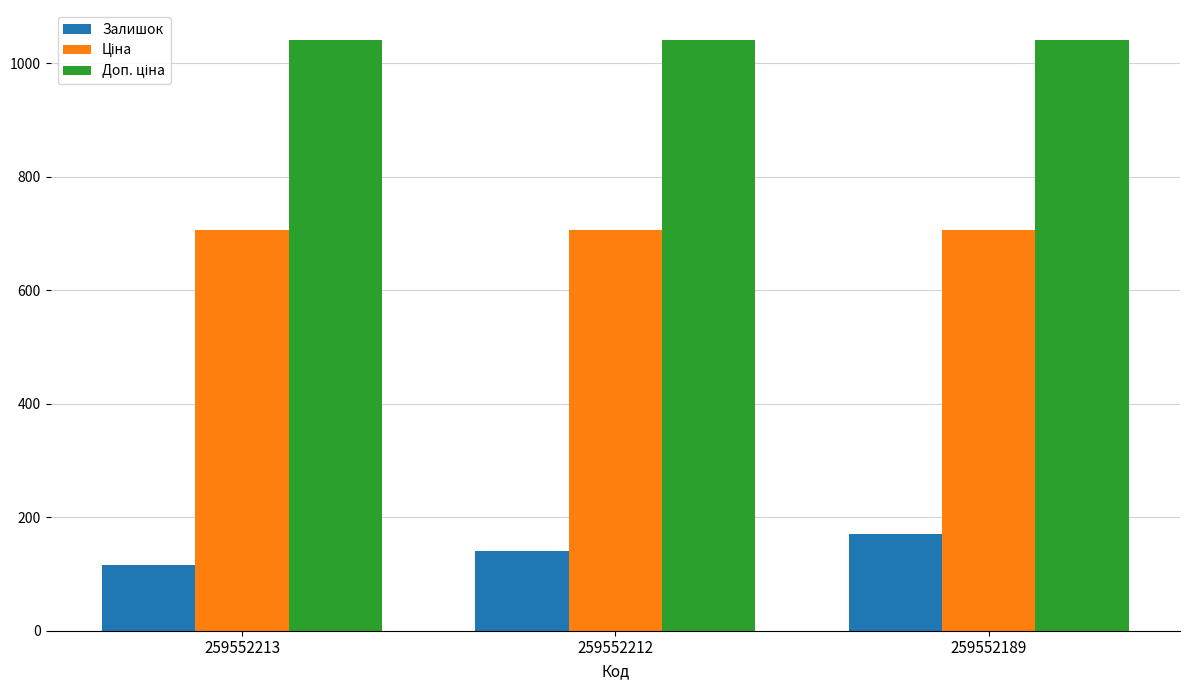

Between 259552213 and 259552212, which series saw the biggest shift?

Залишок